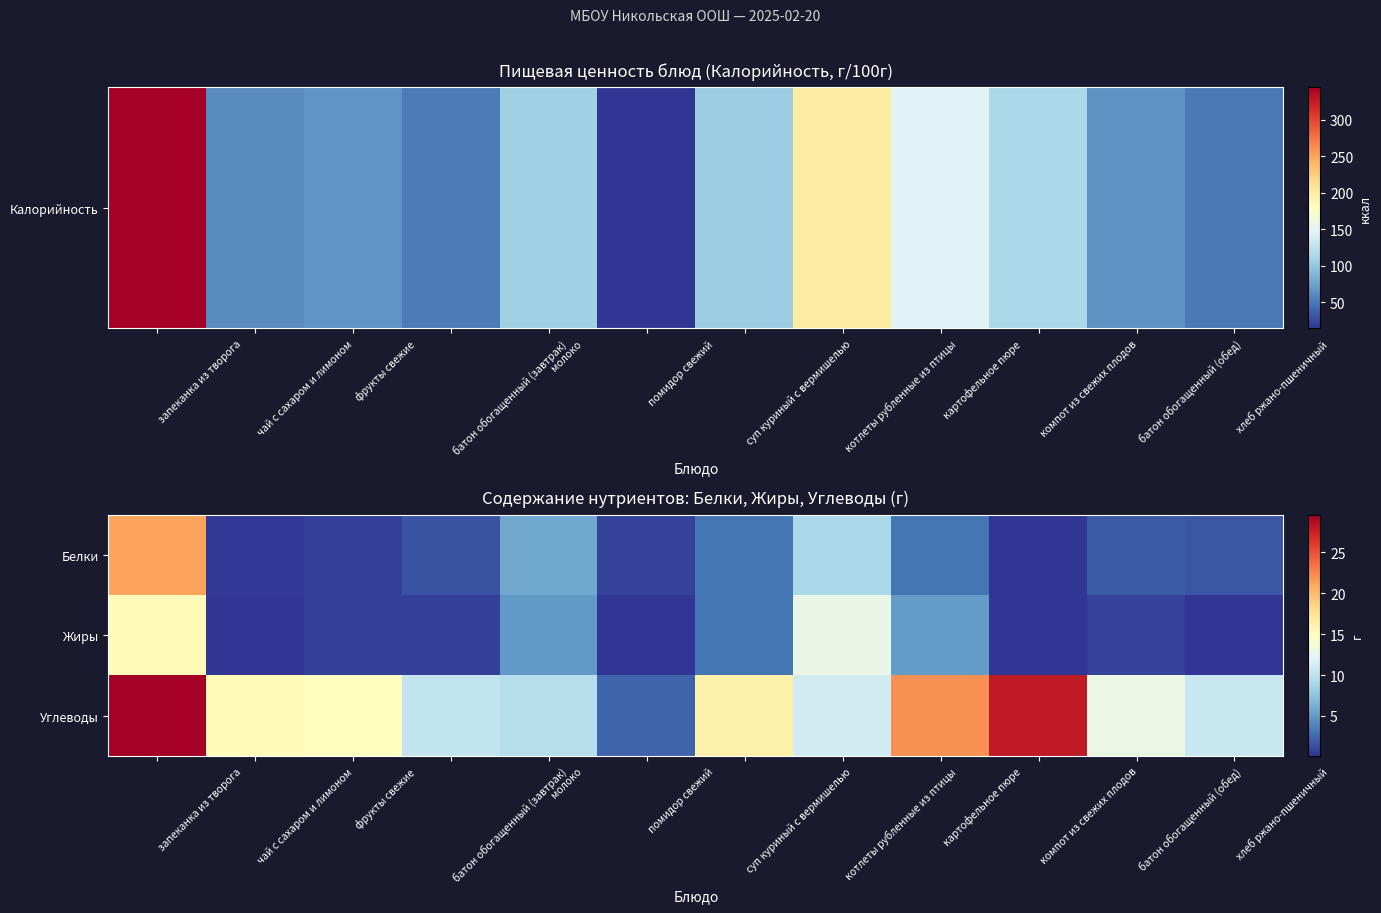

Which series has the largest total across all categories?

Углеводы